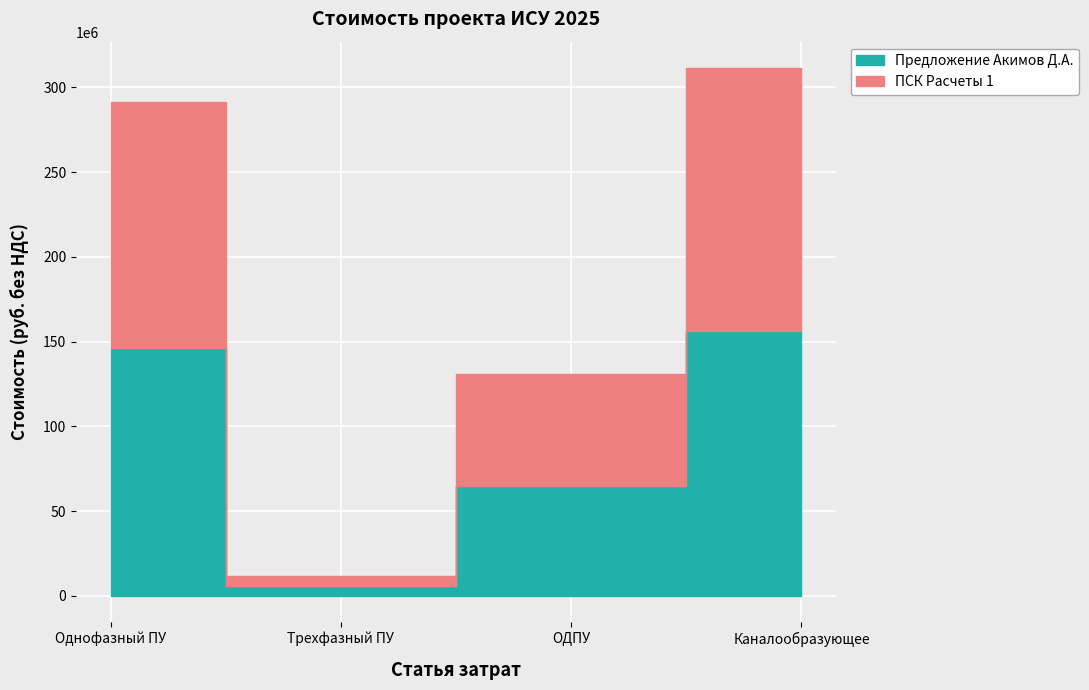

What is the difference between the maximum and minimum values in the Однофазный ПУ series?

145593730.6